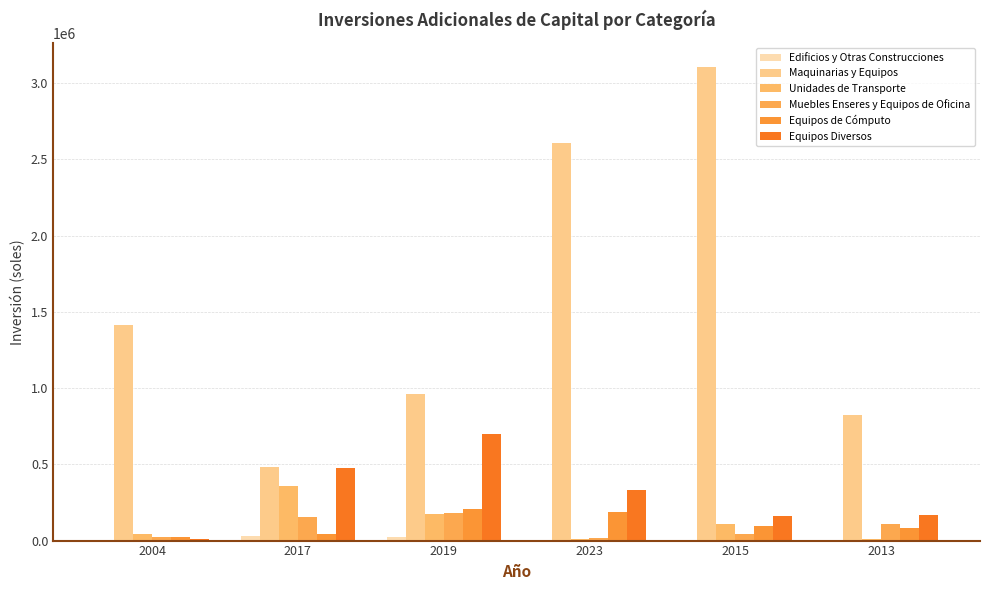

True or false: Maquinarias y Equipos has a value of 1413958.0 at 2004.

True